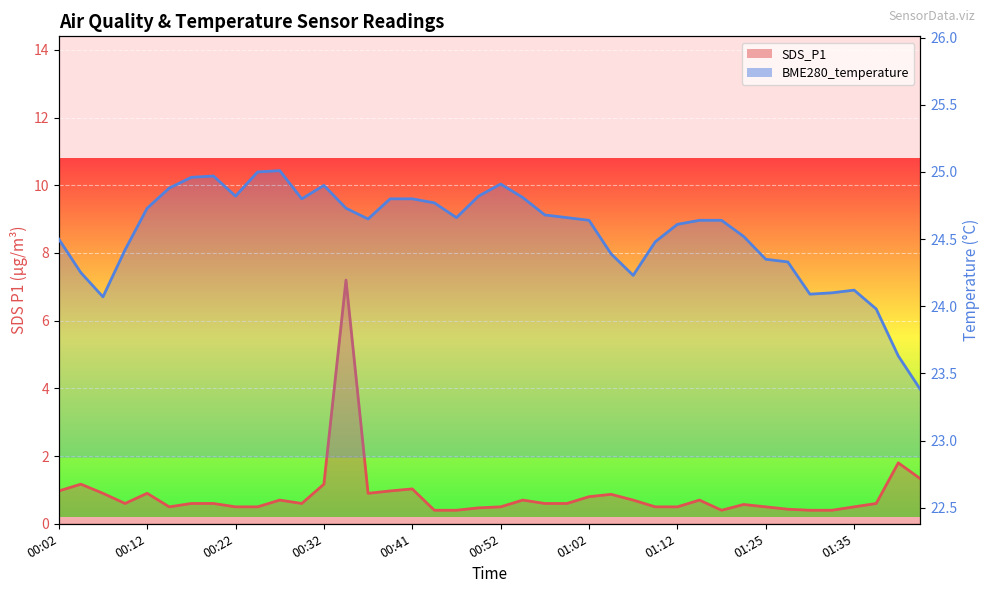

What is the total value across all series at 31?

25.1